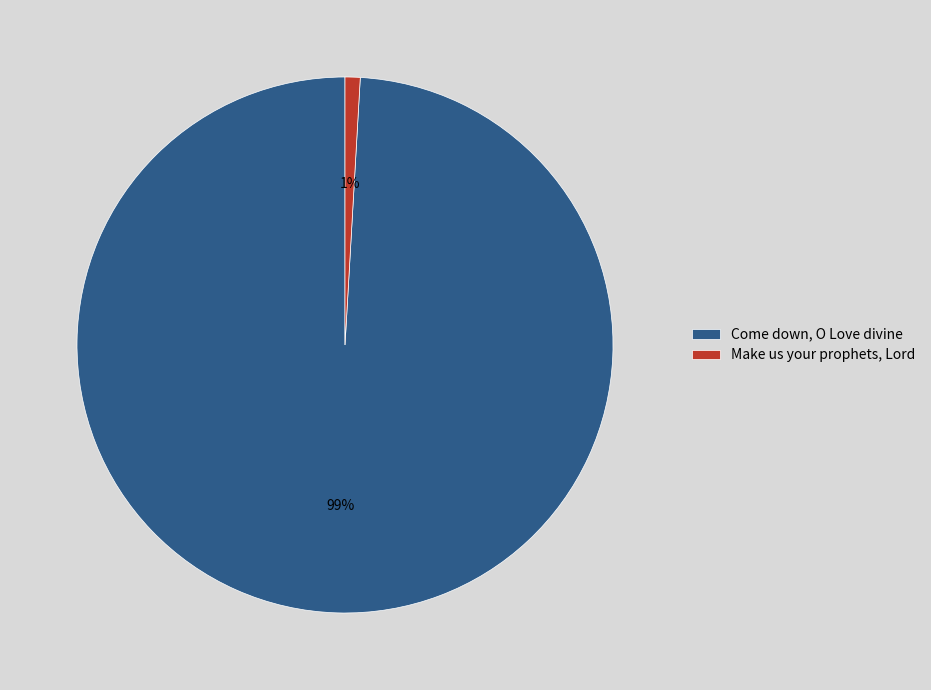

What is the smallest slice in the pie chart?

Make us your prophets, Lord